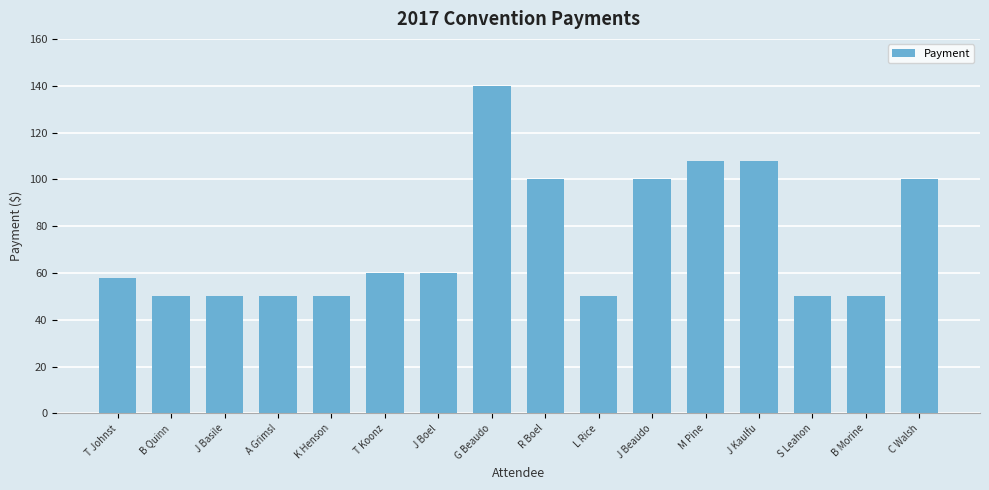

Is it true that the value at M Pine is 108?

True